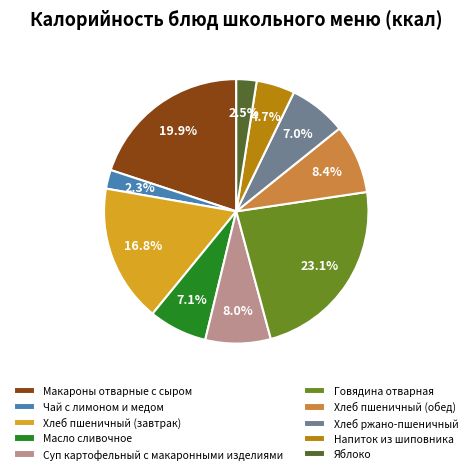

Is it true that Суп картофельный с макаронными изделиями is 13% of the pie?

False